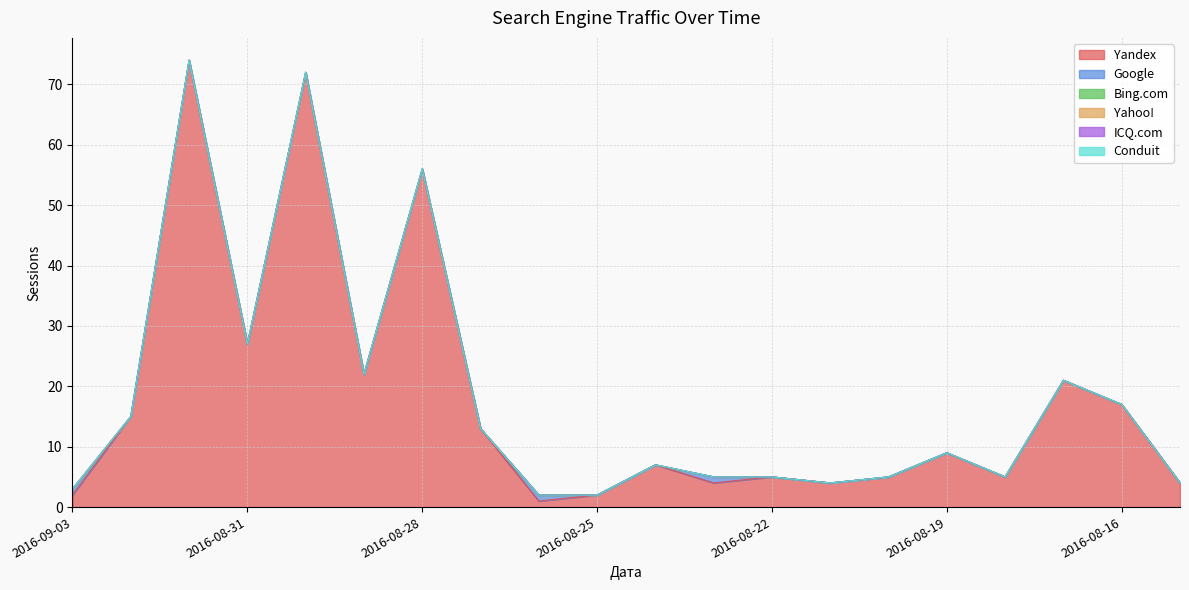

Which label corresponds to the smallest value in the chart?

2016-09-02